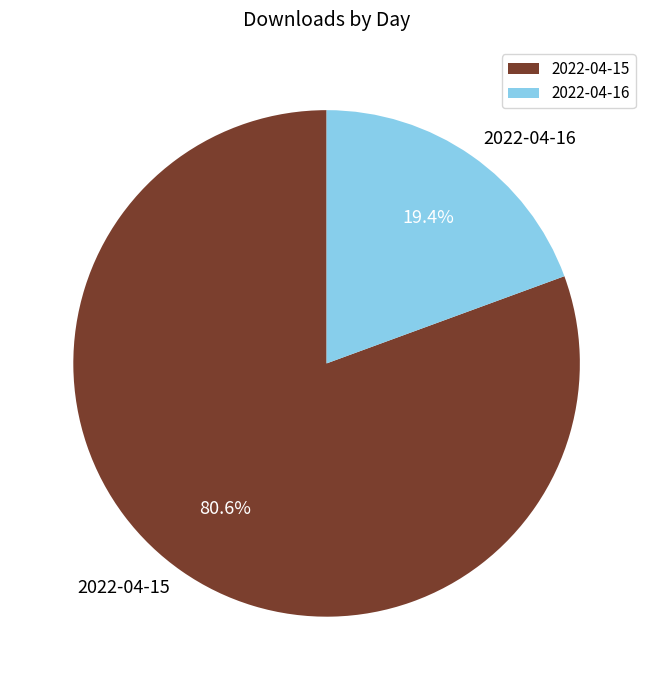

To the nearest percent, what portion does 2022-04-16 represent?

19%